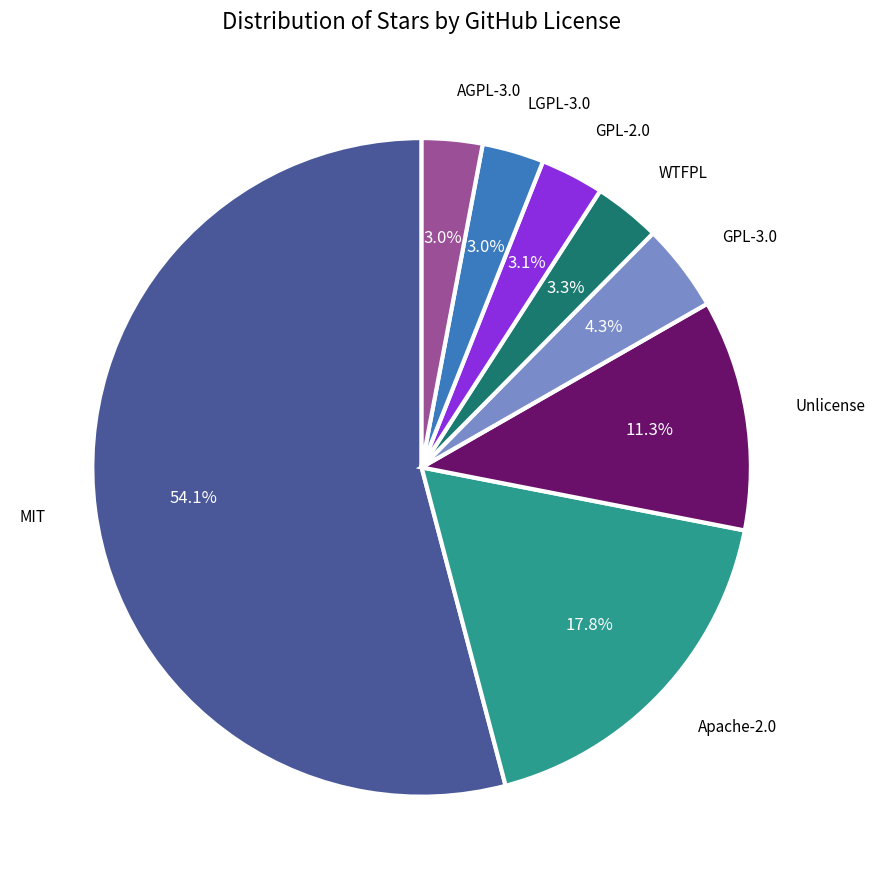

To the nearest percent, what percentage of the pie is Apache-2.0?

18%